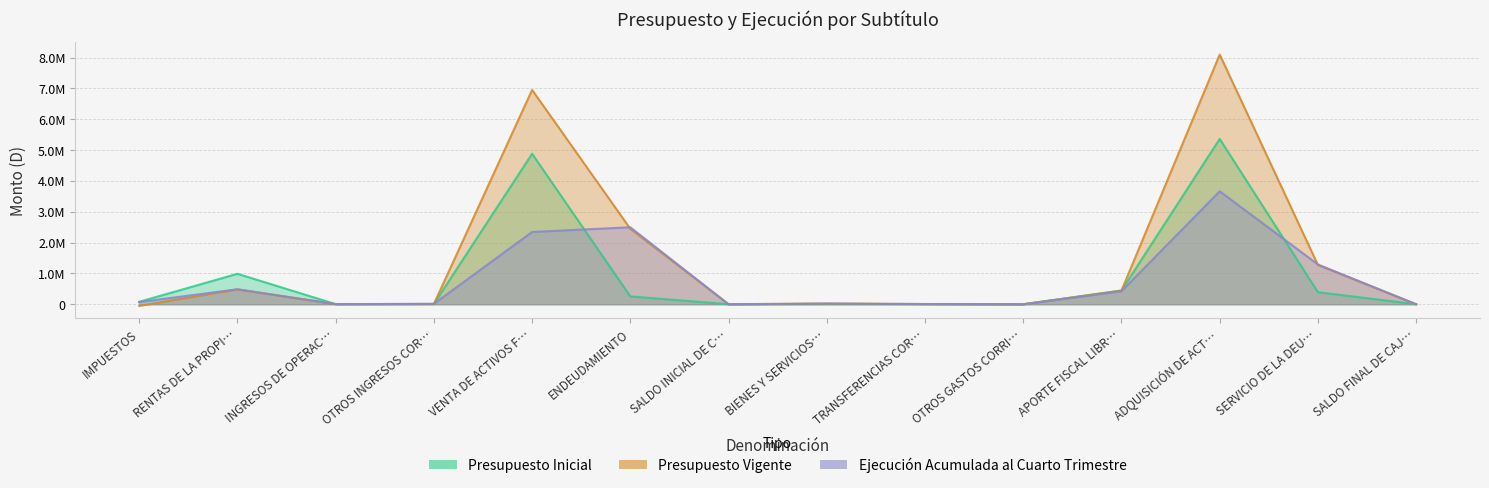

What are all the series names shown in the legend?

Presupuesto Inicial, Presupuesto Vigente, Ejecución Acumulada al Cuarto Trimestre